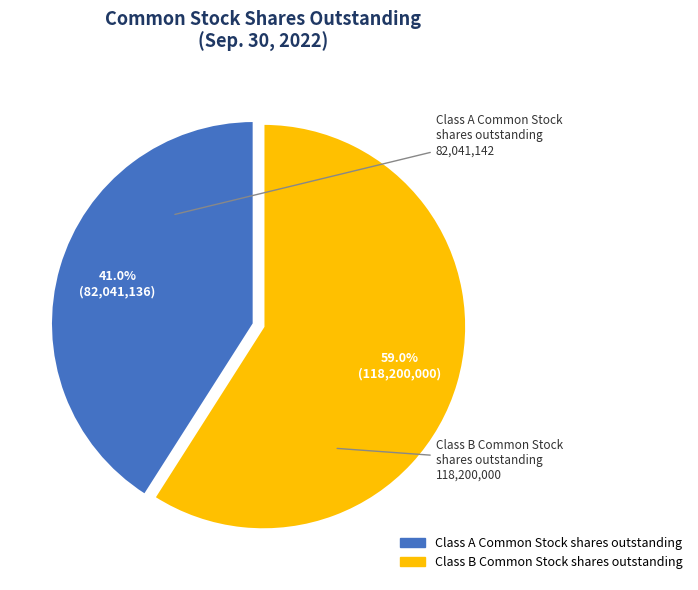

Rank the categories by value from highest to lowest.

Class B Common Stock shares outstanding, Class A Common Stock shares outstanding